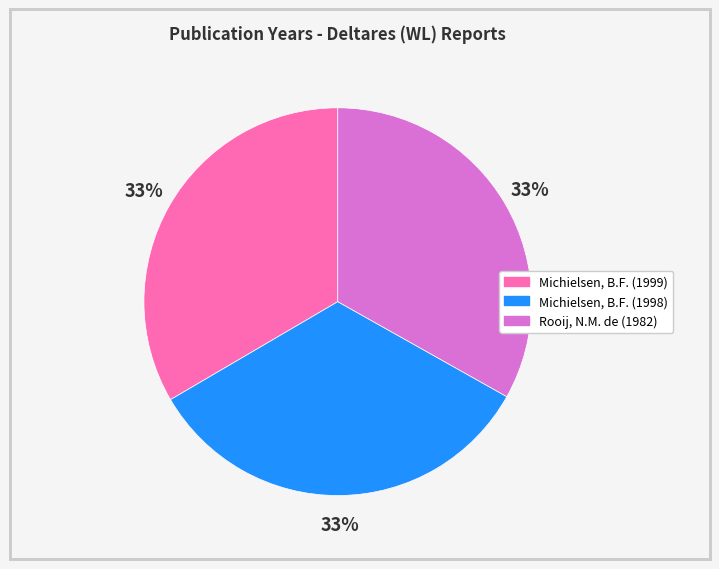

The Rooij, N.M. de (1982) slice represents 39% of the pie. True or false?

False